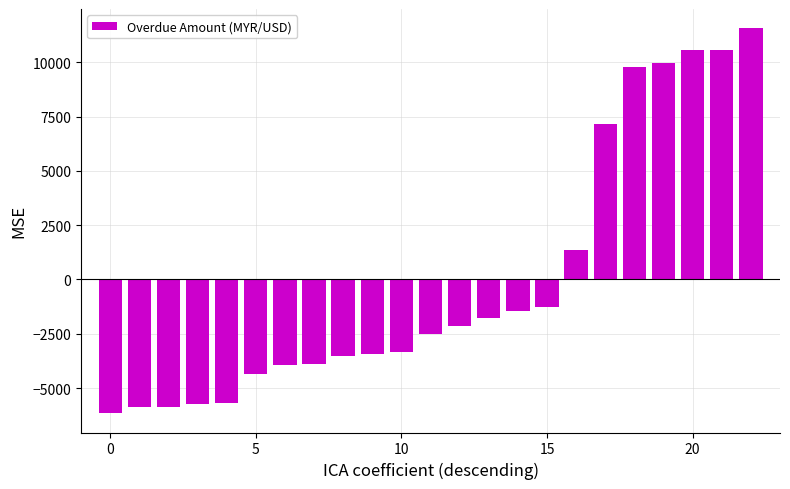

What is the value of the 11th bar from the left?

-3321.3